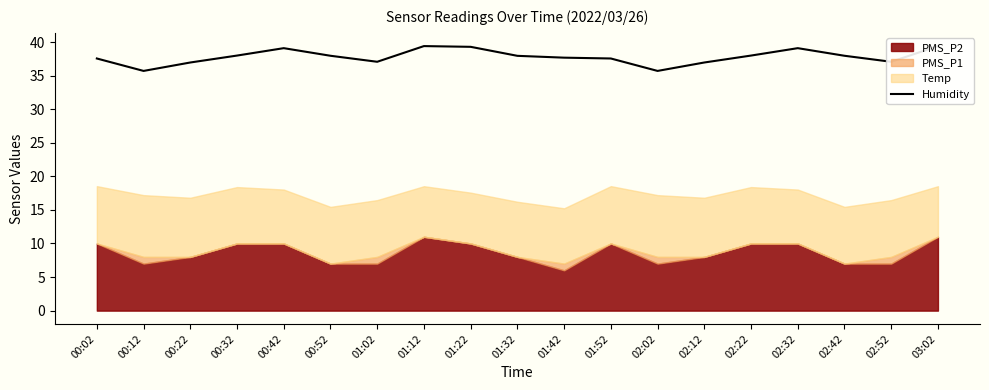

List the labels in order of value, smallest first.

00:12, 02:02, 00:22, 02:12, 01:02, 02:52, 00:02, 01:52, 01:42, 01:32, 00:52, 02:42, 00:32, 02:22, 00:42, 02:32, 01:22, 01:12, 03:02